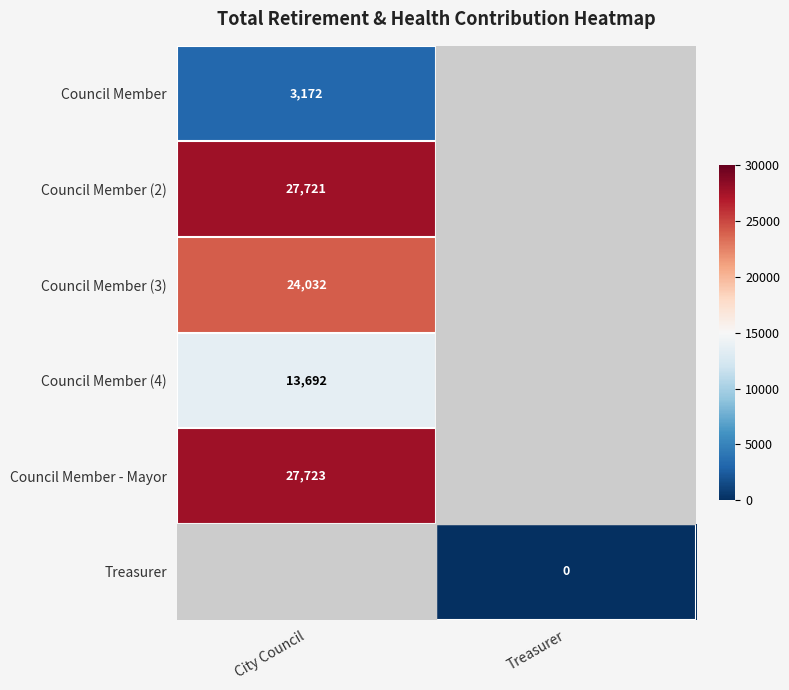

Is it true that Council Member (3) equals 8358 at City Council?

False